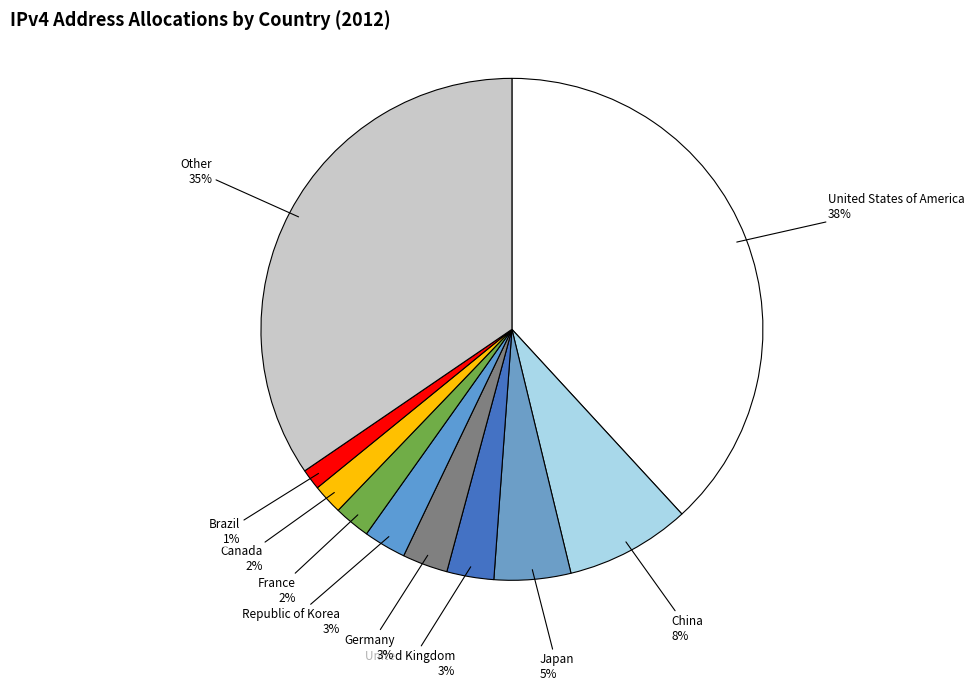

To the nearest percent, what is the difference between the largest and smallest slice percentages?

37%